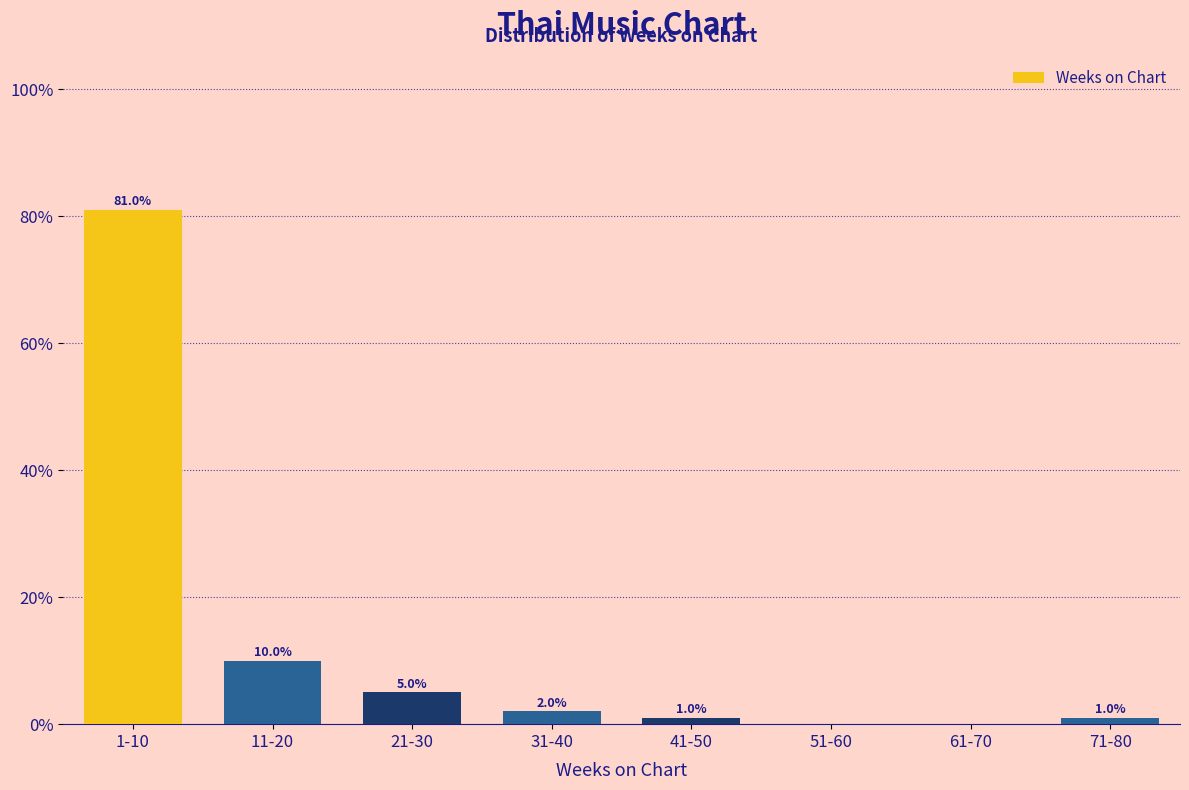

Reading left to right, what are all the values shown in this chart?

1-10=81	11-20=10	21-30=5	31-40=2	41-50=1	51-60=0	61-70=0	71-80=1